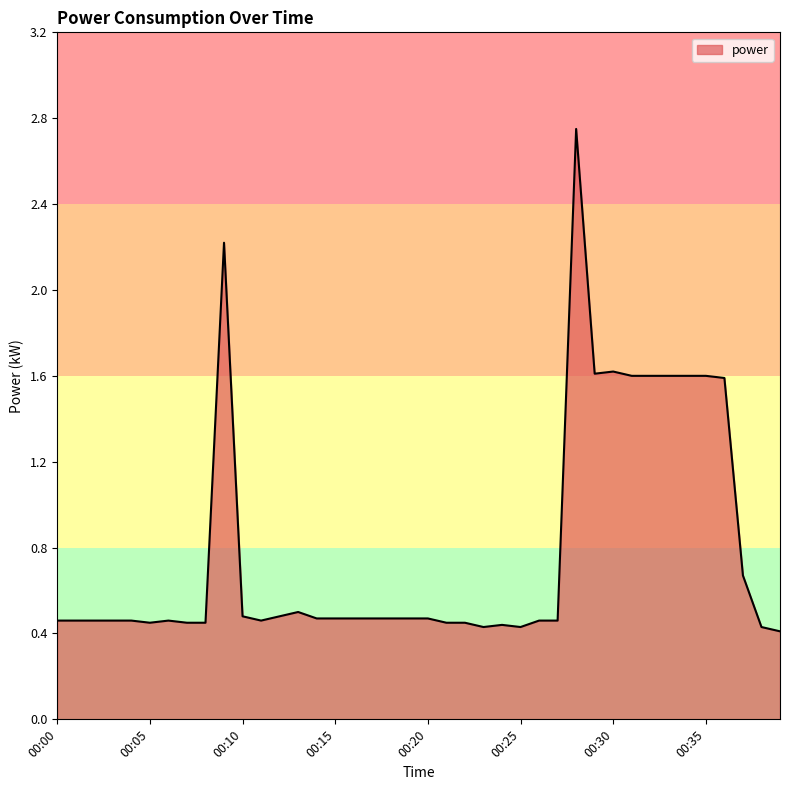

What is the difference between the maximum and minimum values?

2.3